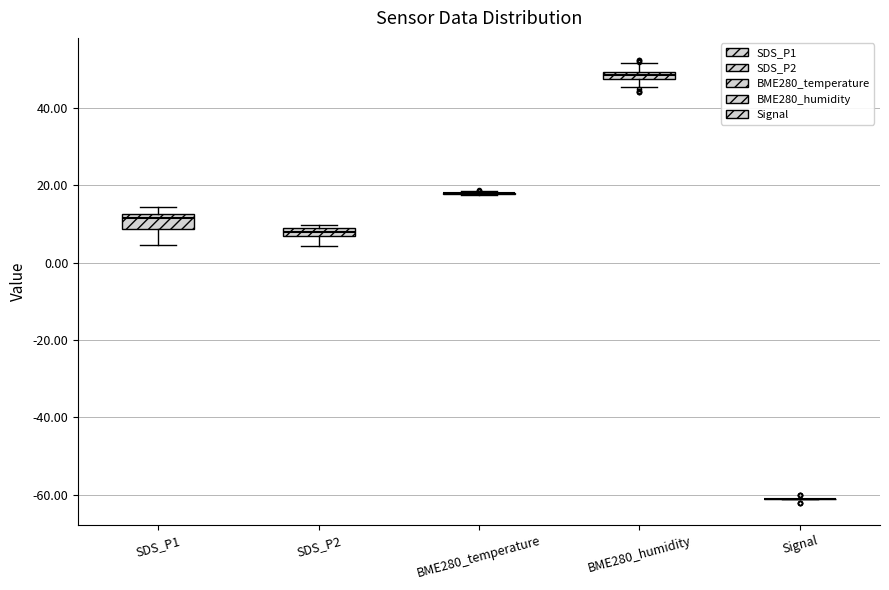

Where does the lower whisker of the box for BME280_humidity end on the y-axis? The values are not printed on the chart, so give them approximately, as read against the axis.

46